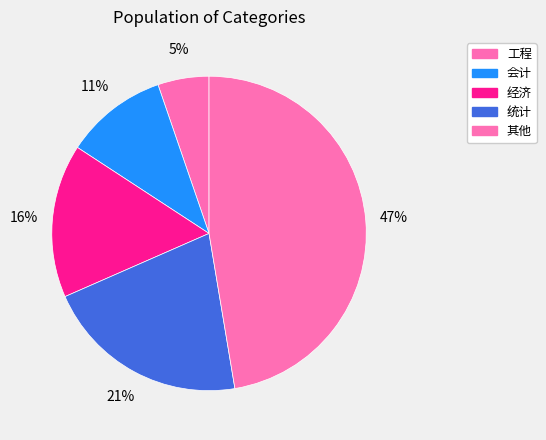

Which category has the biggest portion of the pie?

其他